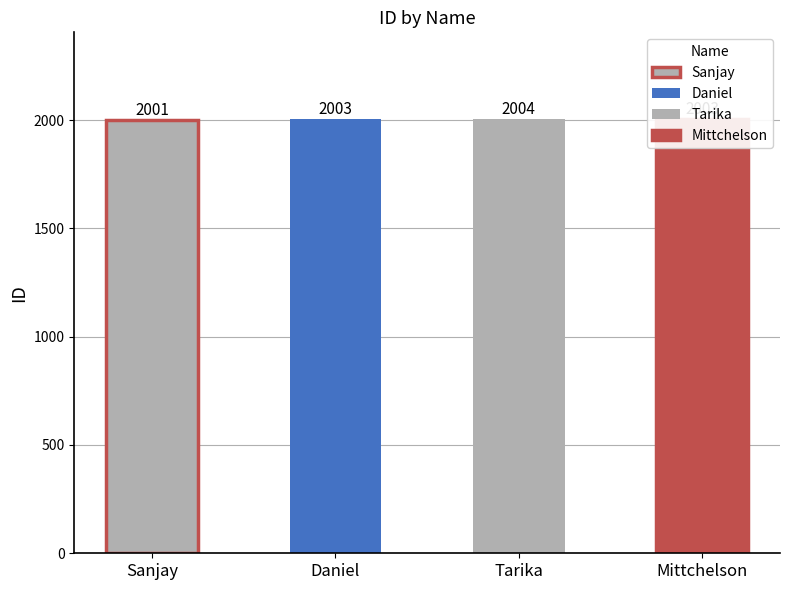

What is the change in value from Daniel to Sanjay?

-2